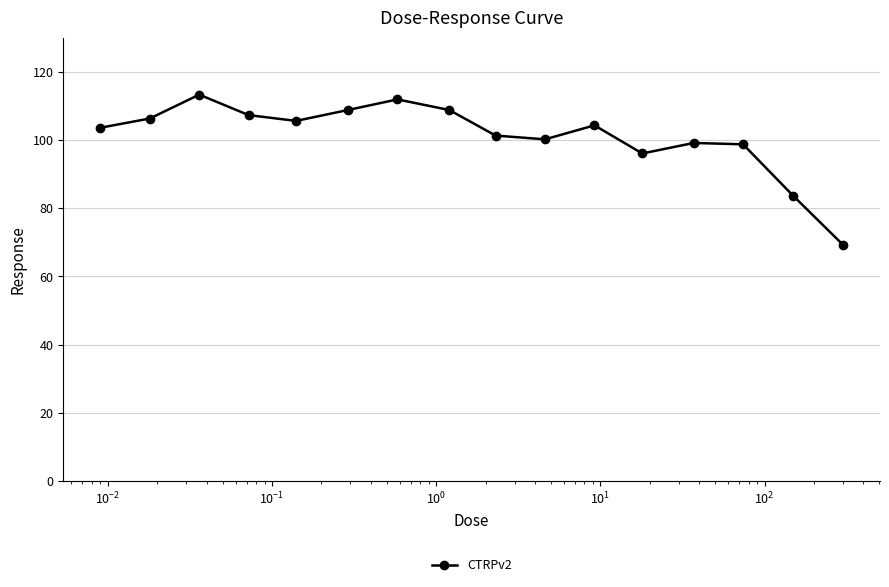

What is the maximum value shown in the chart?

113.3